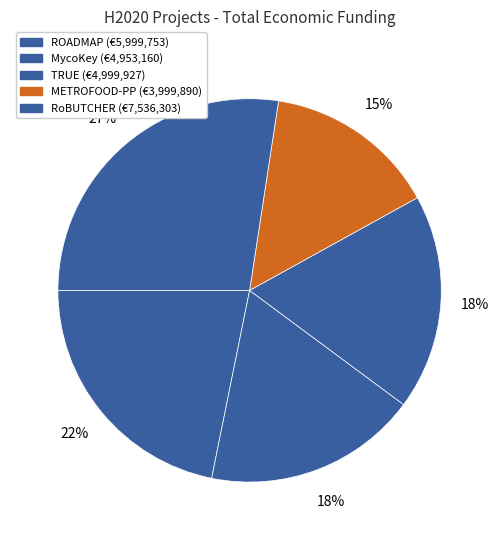

Rank the categories by value from lowest to highest.

METROFOOD-PP, MycoKey, TRUE, ROADMAP, RoBUTCHER